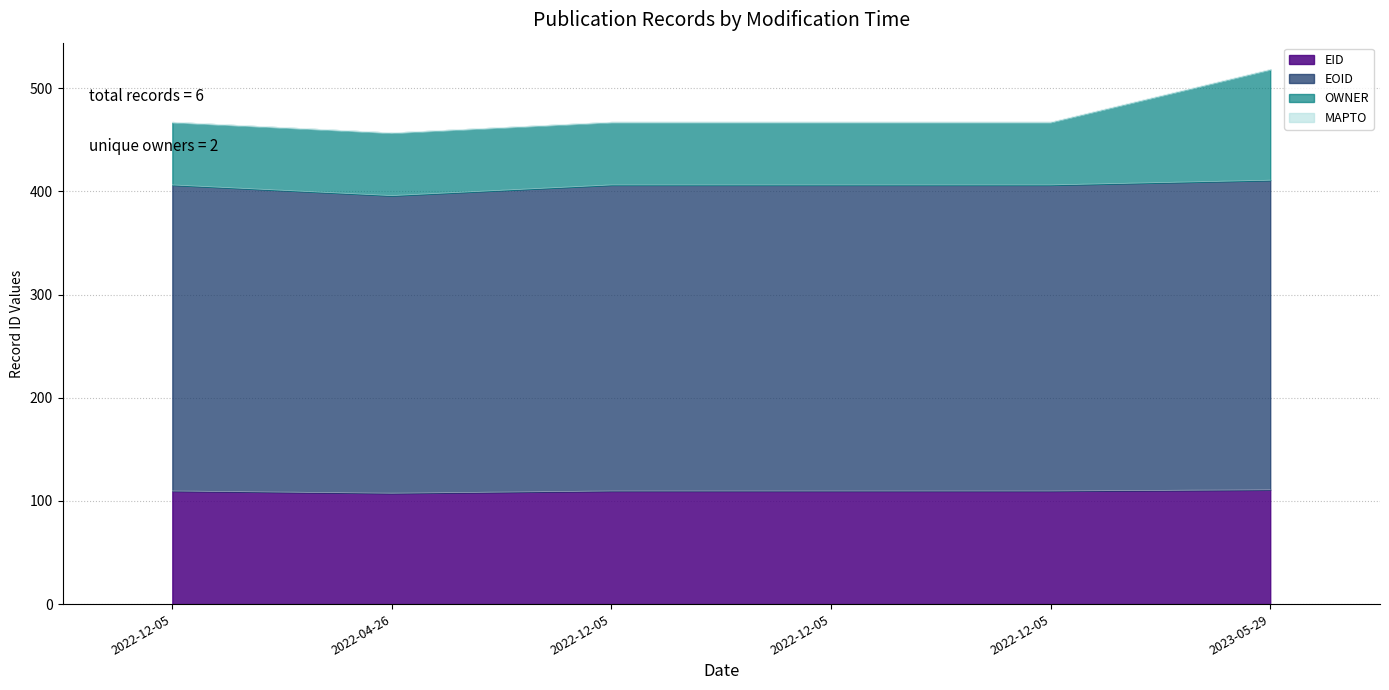

At which category does OWNER reach its first local valley?

2022-04-26T01:38:06